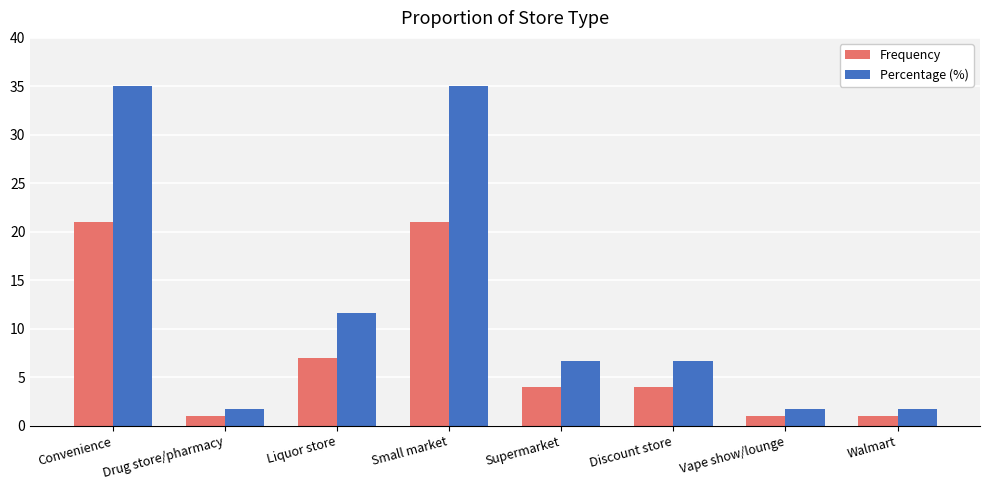

How many groups of bars are there?

8